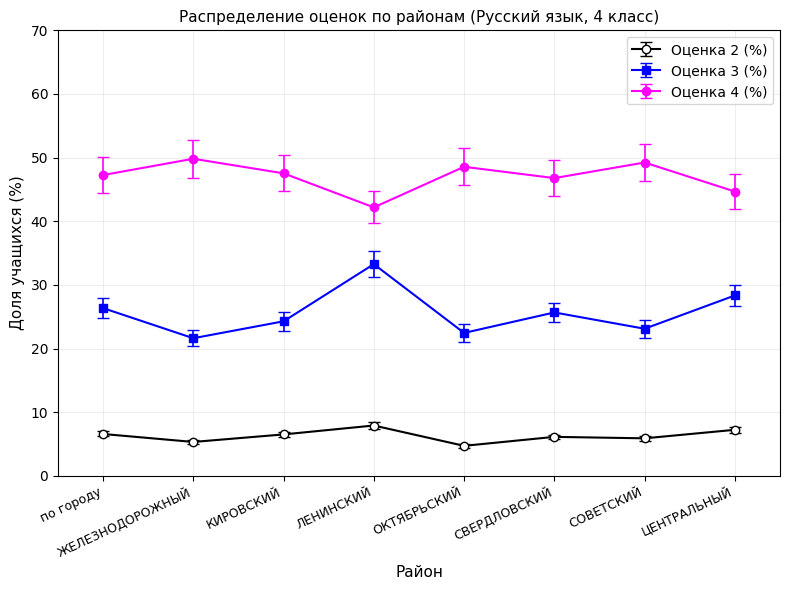

What is the total value across all series at ЦЕНТРАЛЬНЫЙ?

80.2